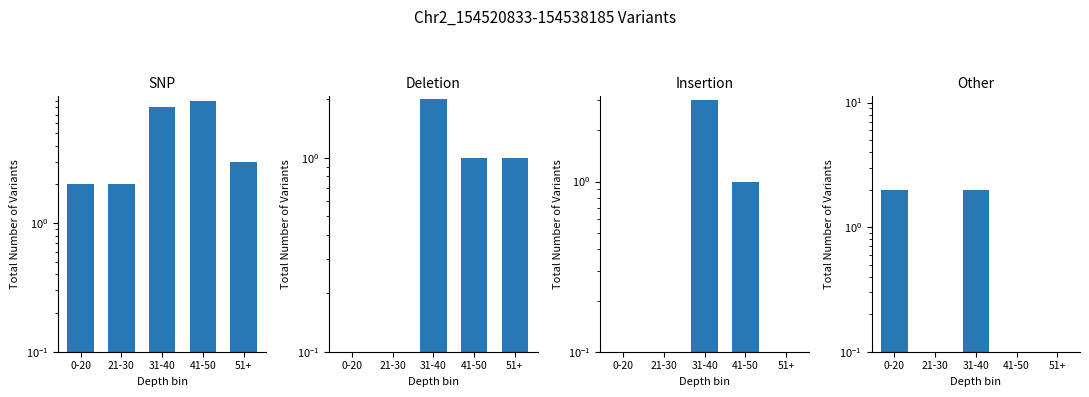

The chart shows a value of 0 at 21-30. True or false?

True